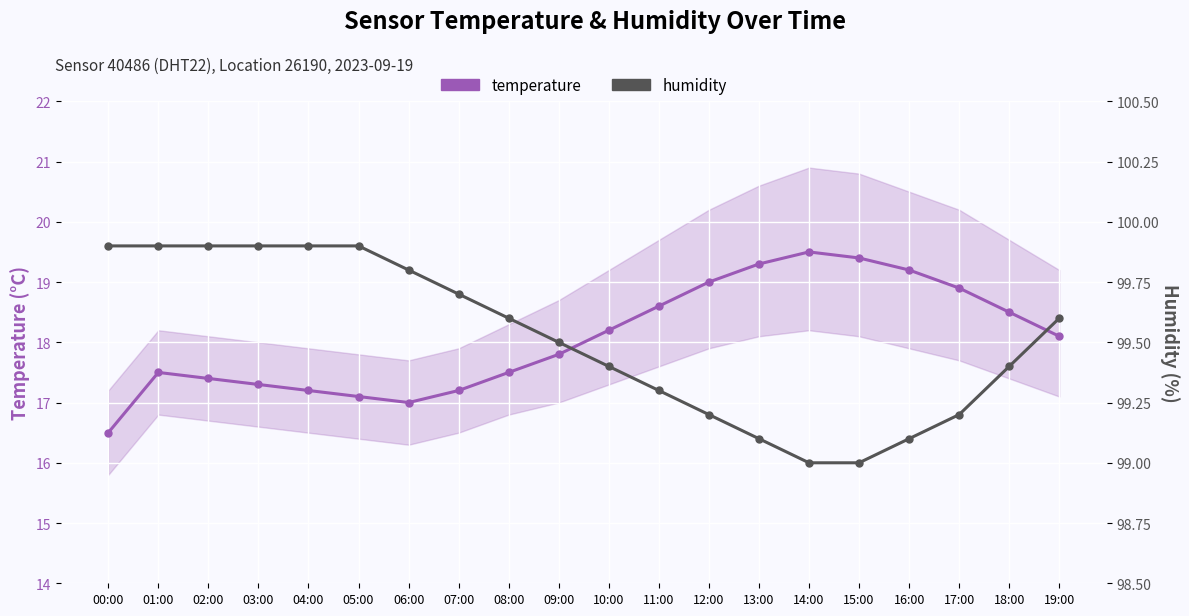

Where does the temperature series first go above 18?

10:00